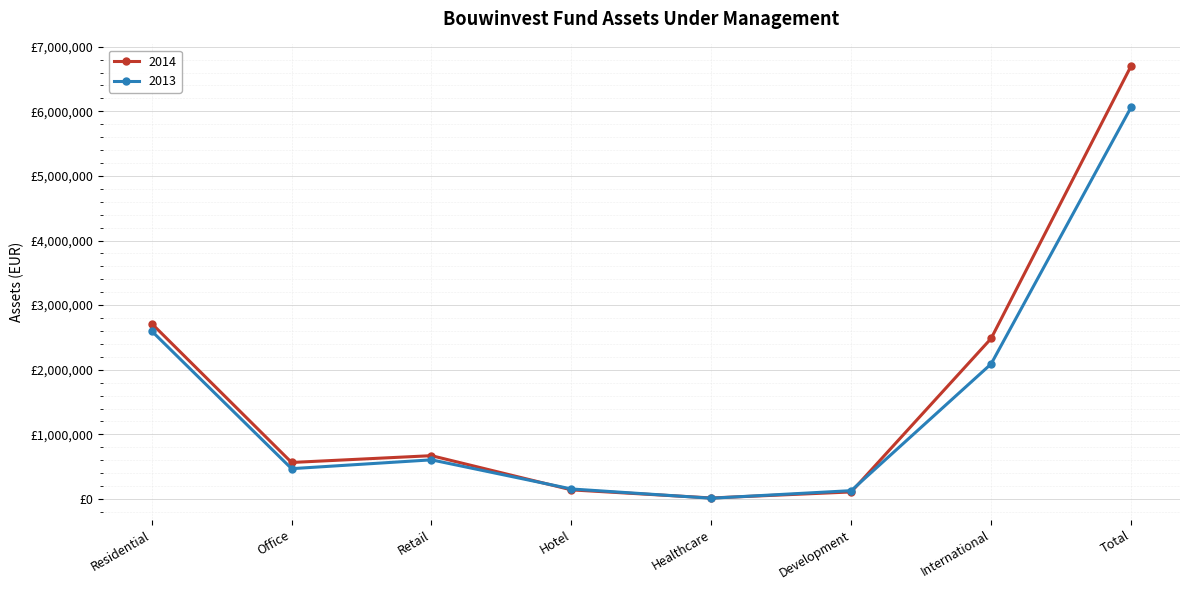

How many values in the 2013 series are below 605784?

4